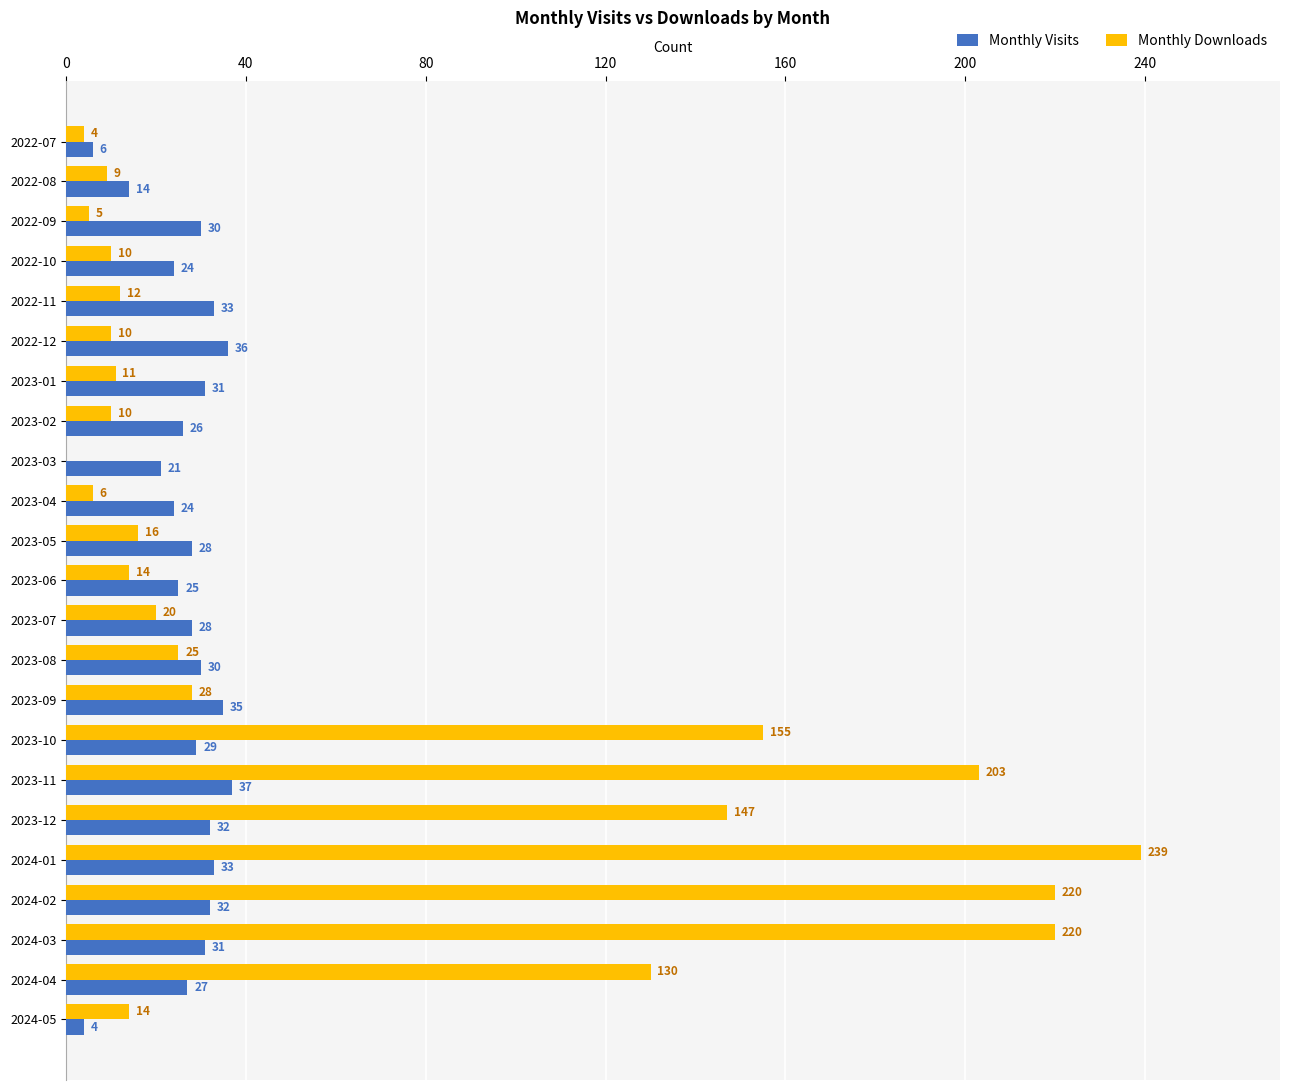

At which label is Monthly Downloads closest to 119?

2024-04